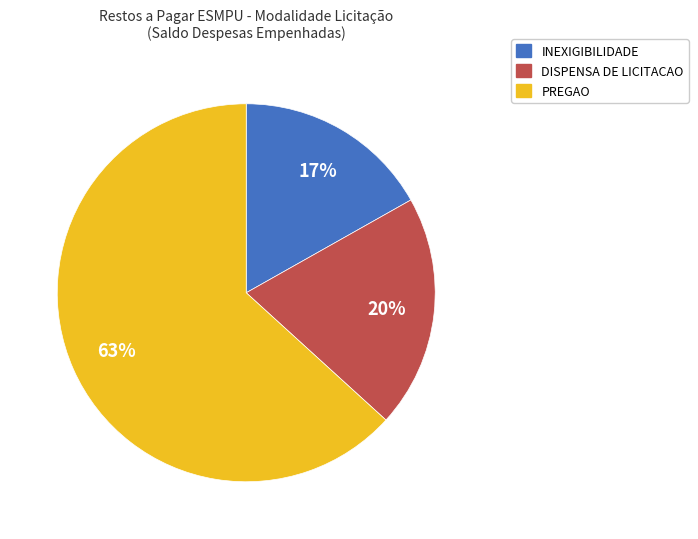

Rank the categories by value from lowest to highest.

INEXIGIBILIDADE, DISPENSA DE LICITACAO, PREGAO